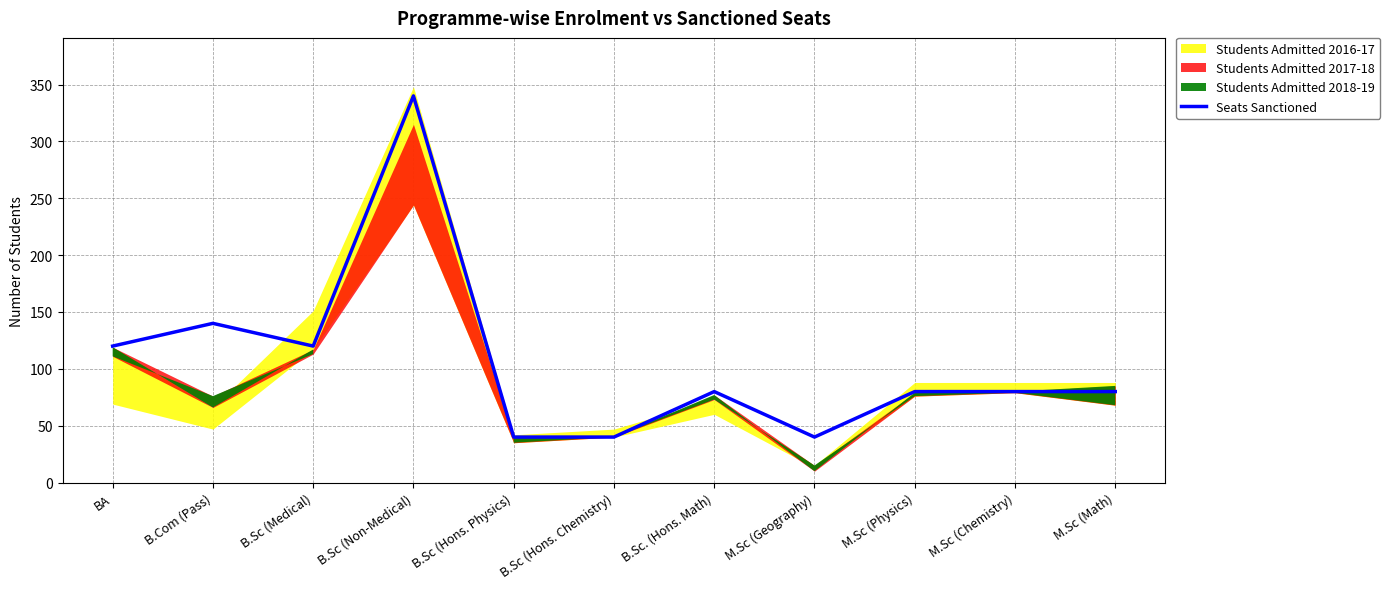

Read the value at B.Sc (Hons. Physics).

40